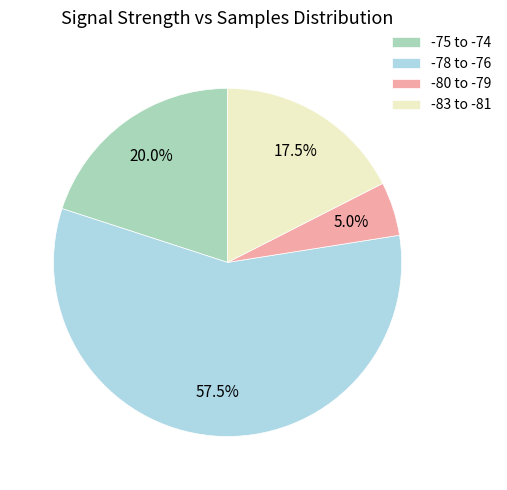

Between -78 to -76 and -83 to -81, which is larger?

-78 to -76